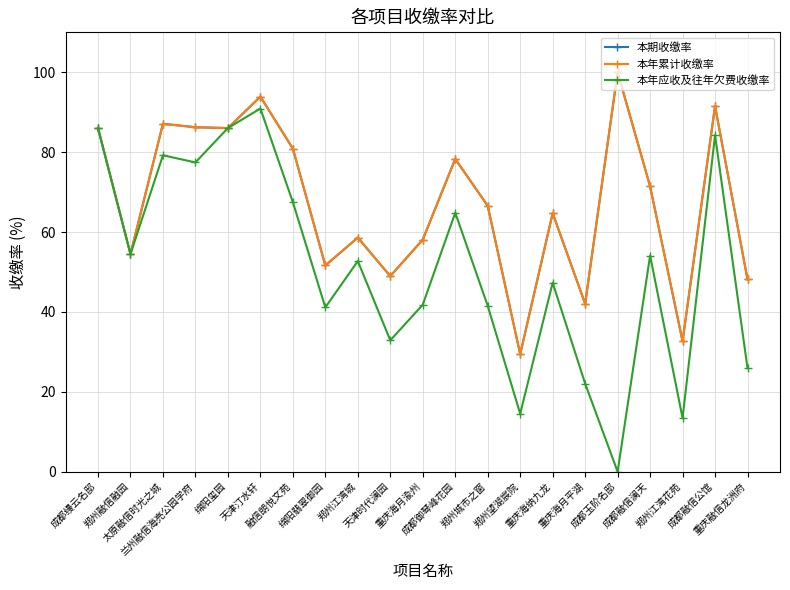

Where does the 本期收缴率 series first go above 66?

成都缦云名邸